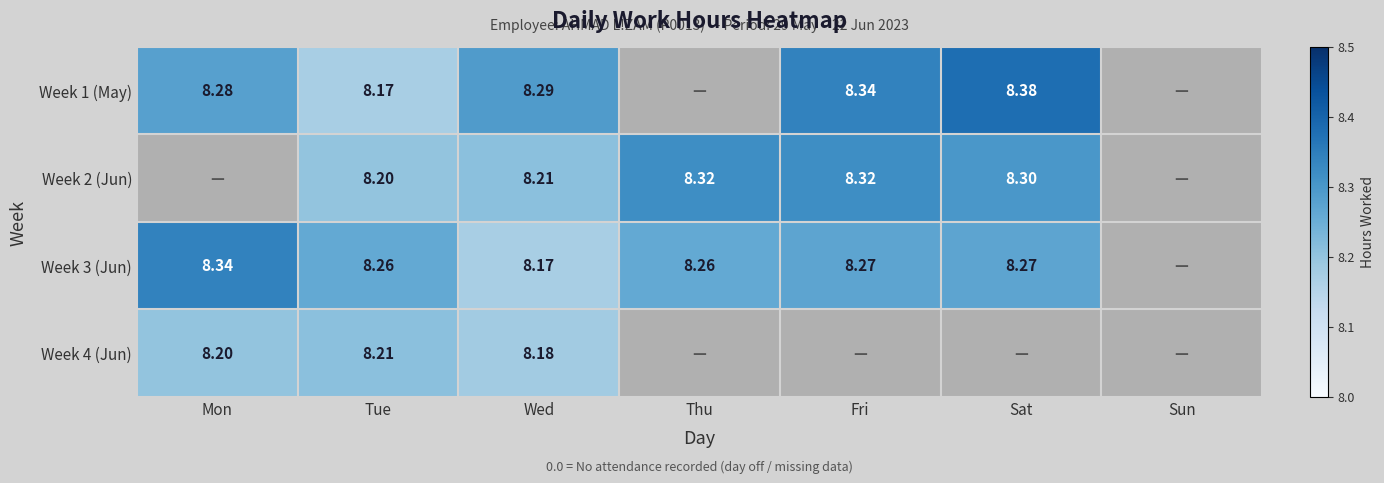

True or false: Week 1 (May) has a value of 13.8 at Tue.

False